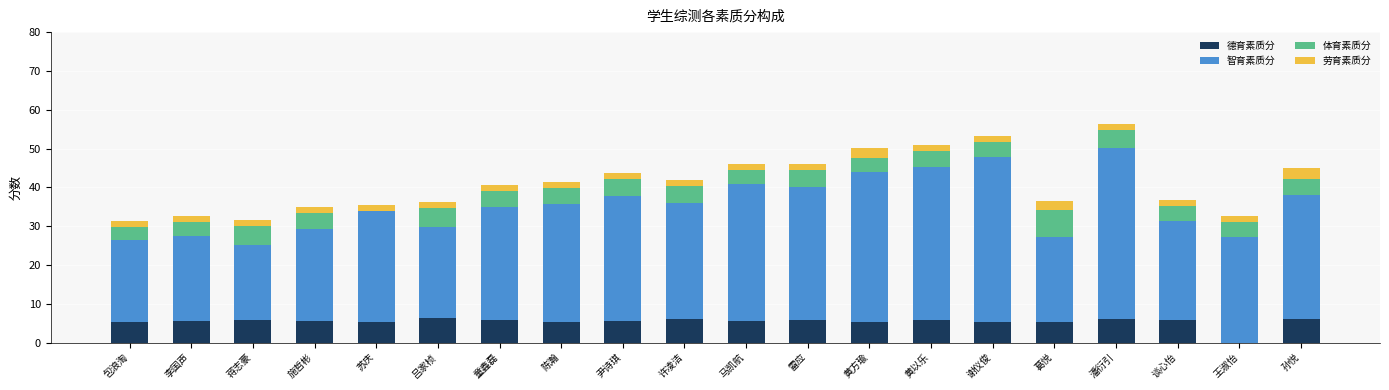

Are the bars grouped side by side (vs. stacked)?

No